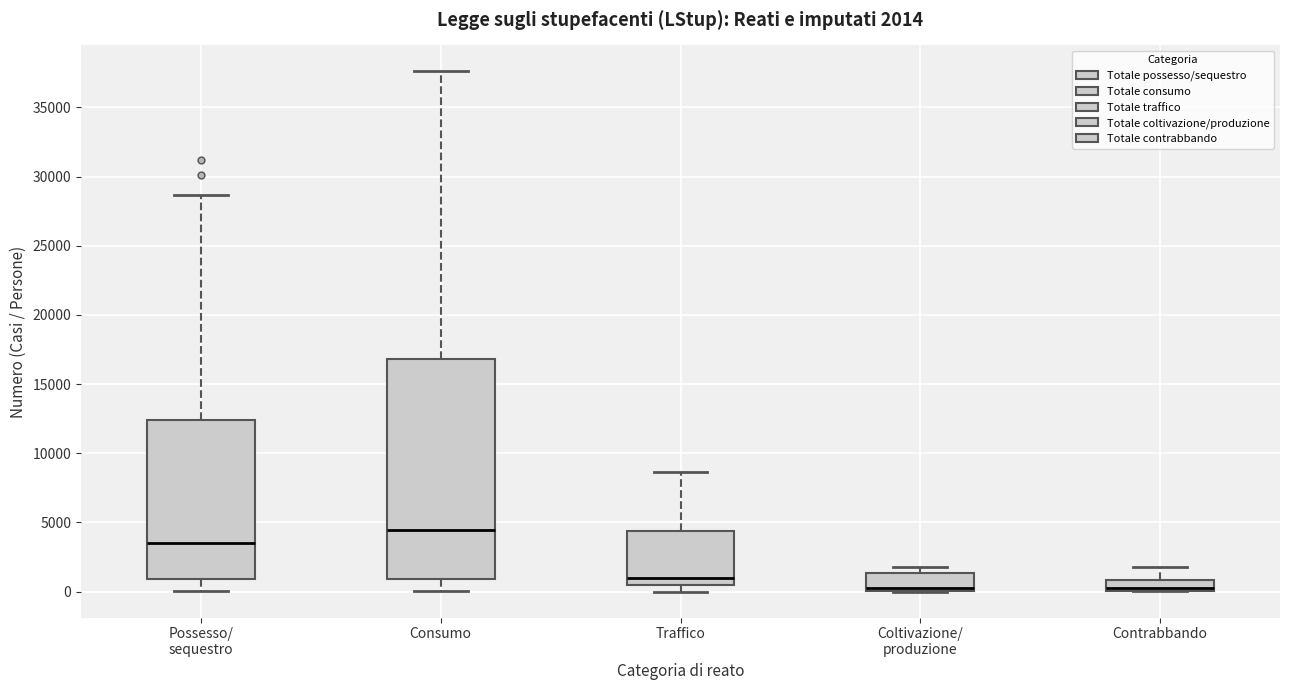

Which box is the tallest, from its lower edge to its upper edge?

Consumo